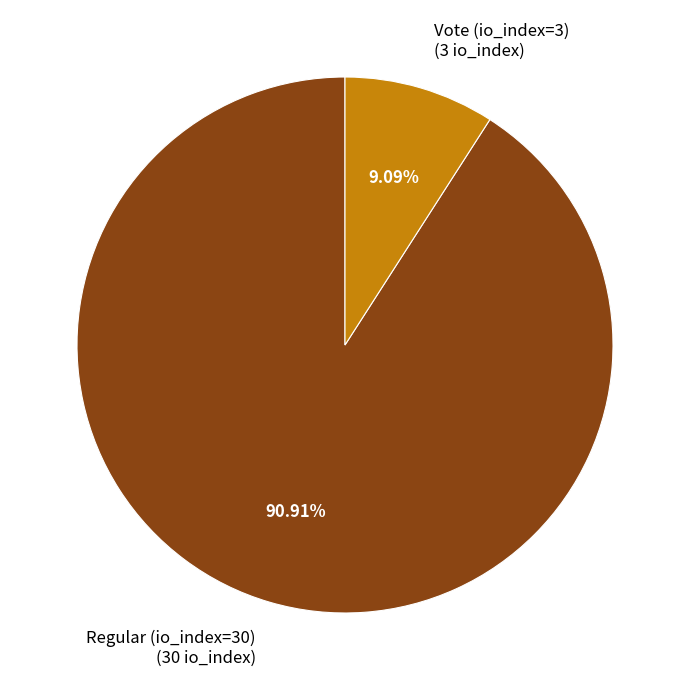

How many slices are in this pie chart?

2